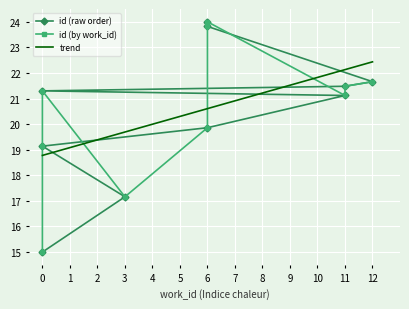

What is the difference between the maximum and minimum values?

9.0